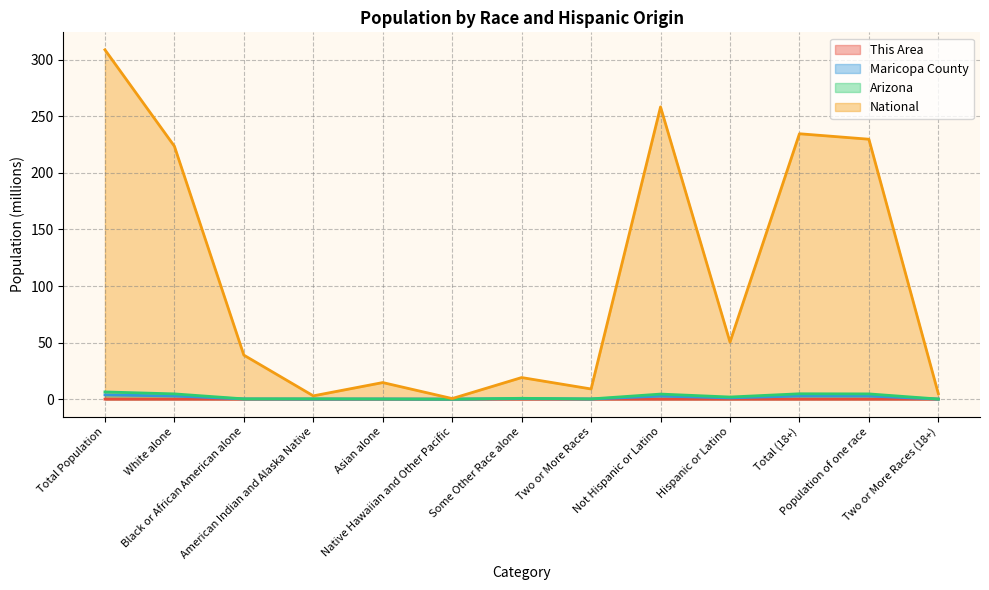

True or false: National and Arizona intersect in this chart.

False